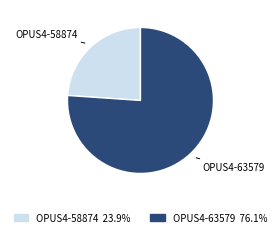

The OPUS4-58874 slice represents 10% of the pie. True or false?

False